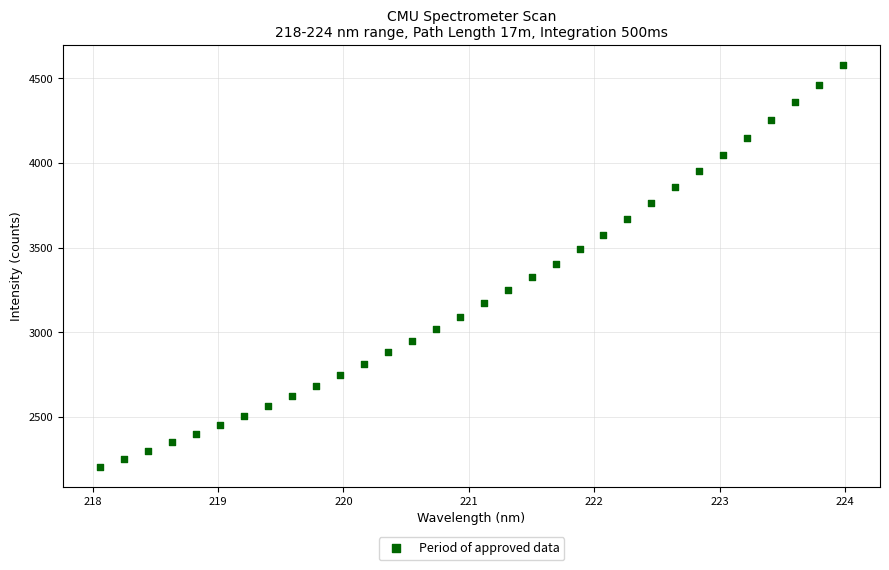

What is the range of X values (max minus min)?

5.9